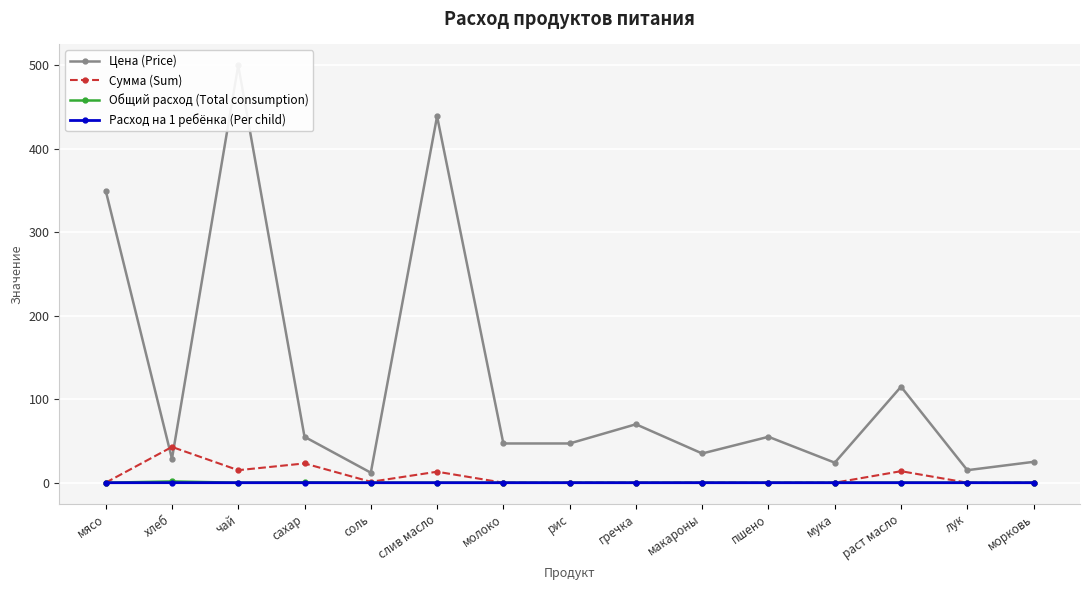

How many distinct data groups are displayed?

4